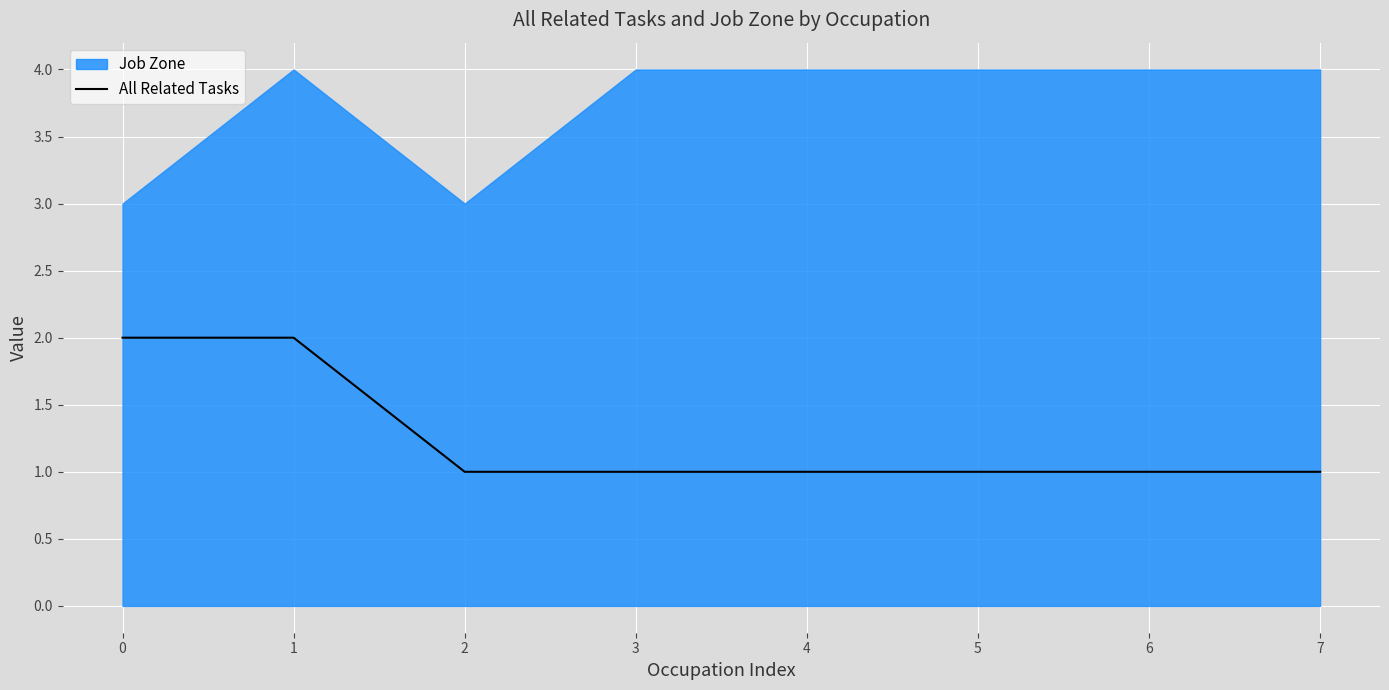

Reading right to left, list all the values displayed in this chart.

1	1	1	1	1	1	2	2